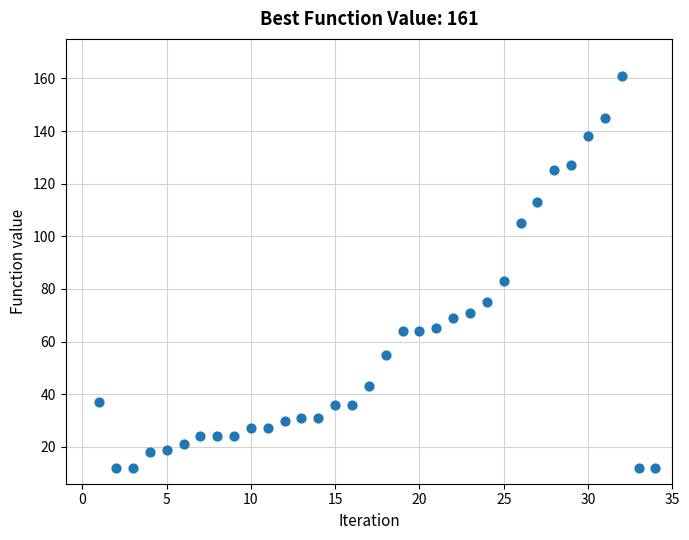

What is the range of X values (max minus min)?

33